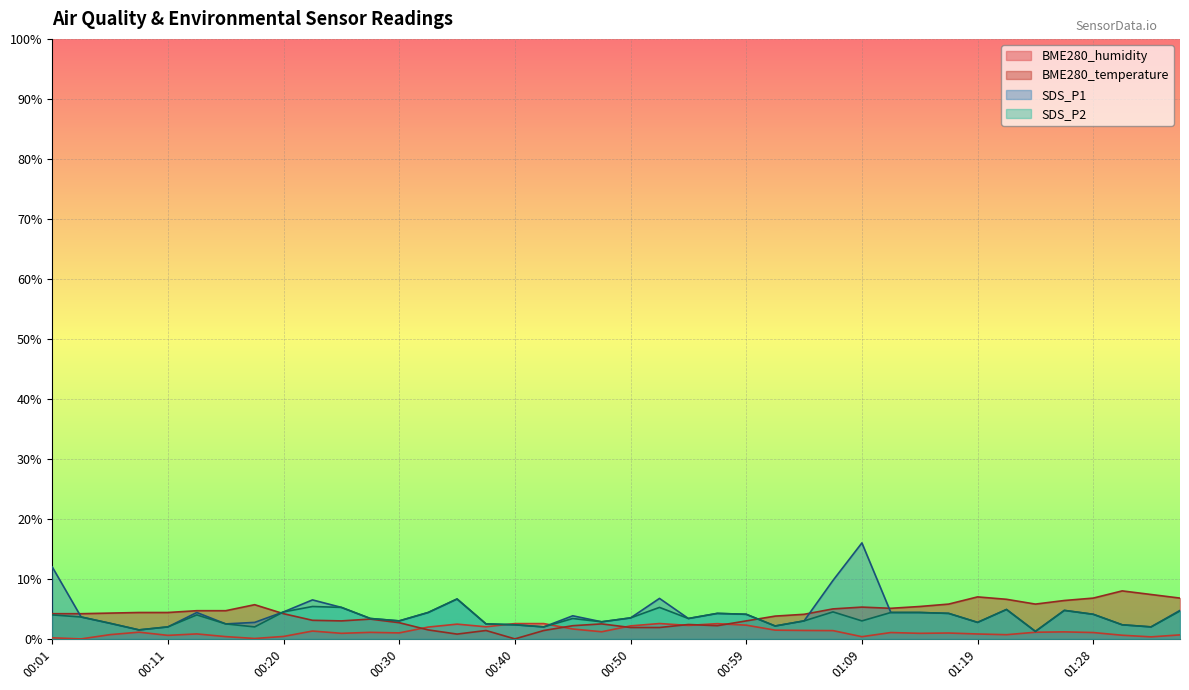

Which category has the lowest value across all series?

00:40